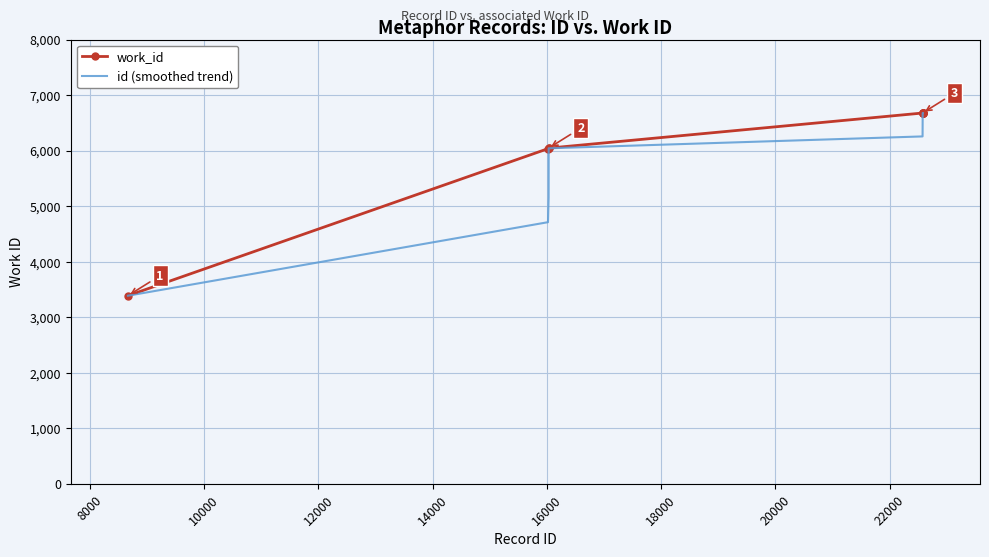

What is the lowest value of the id (smoothed trend) series?

3387.0